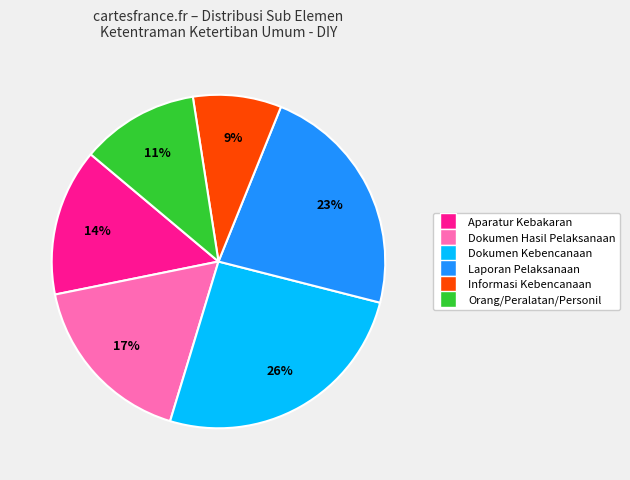

How many segments does this pie chart have?

6